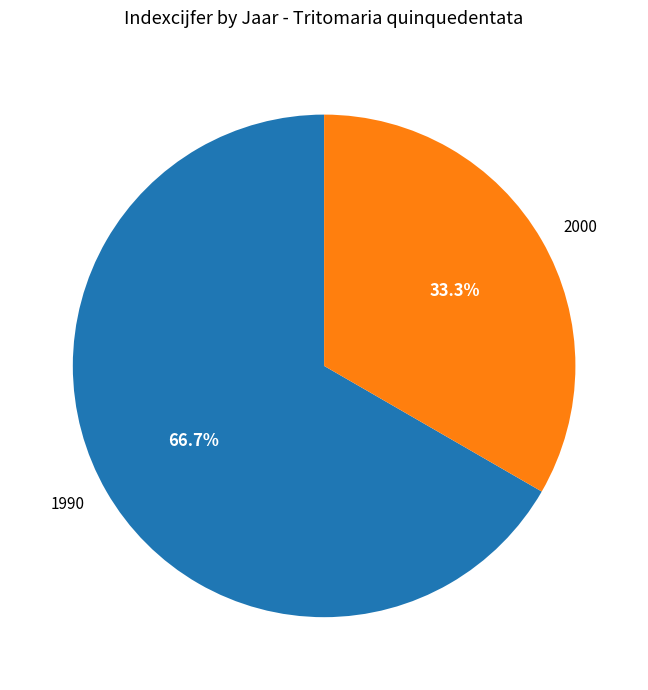

Is there a majority slice in this chart?

Yes